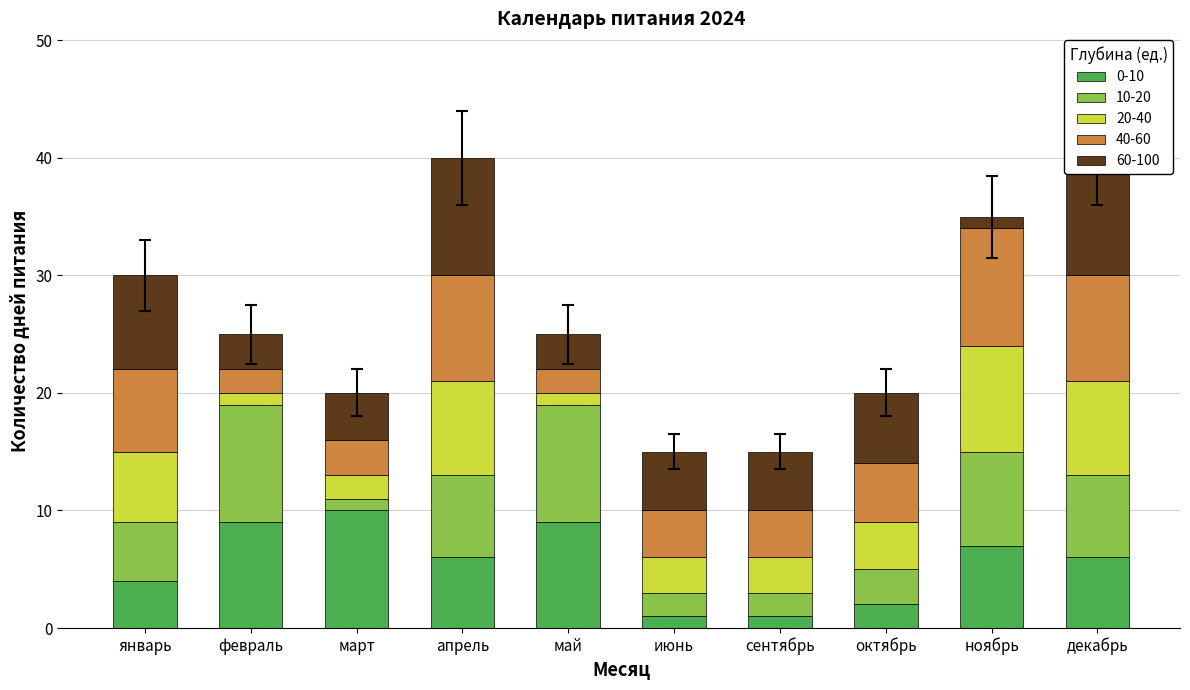

Are the bars horizontal?

No